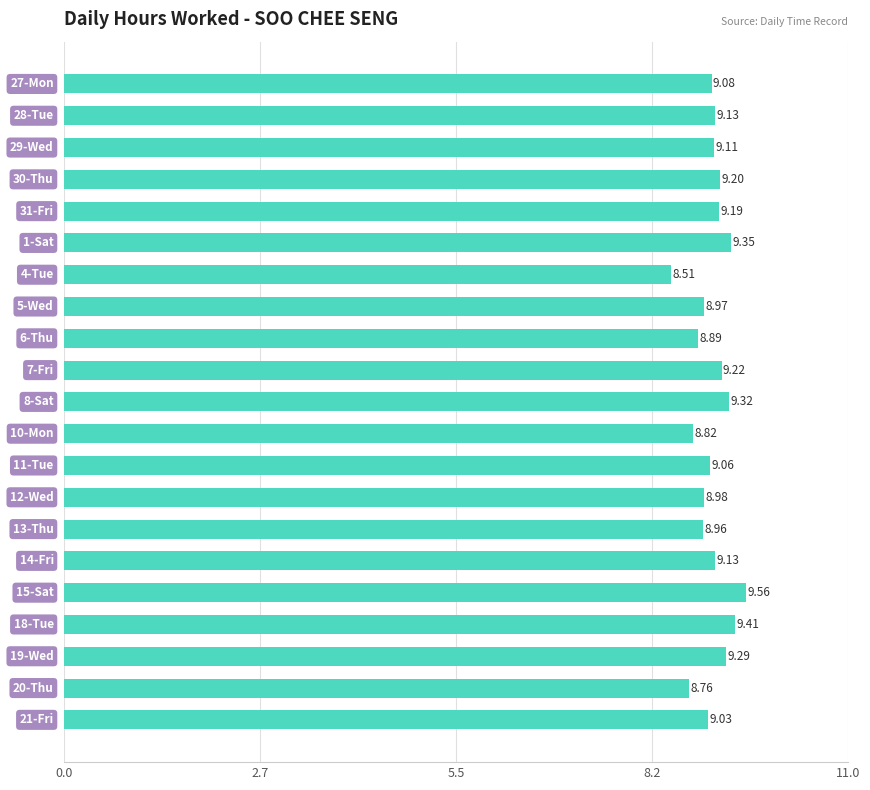

What is the average value?

9.1